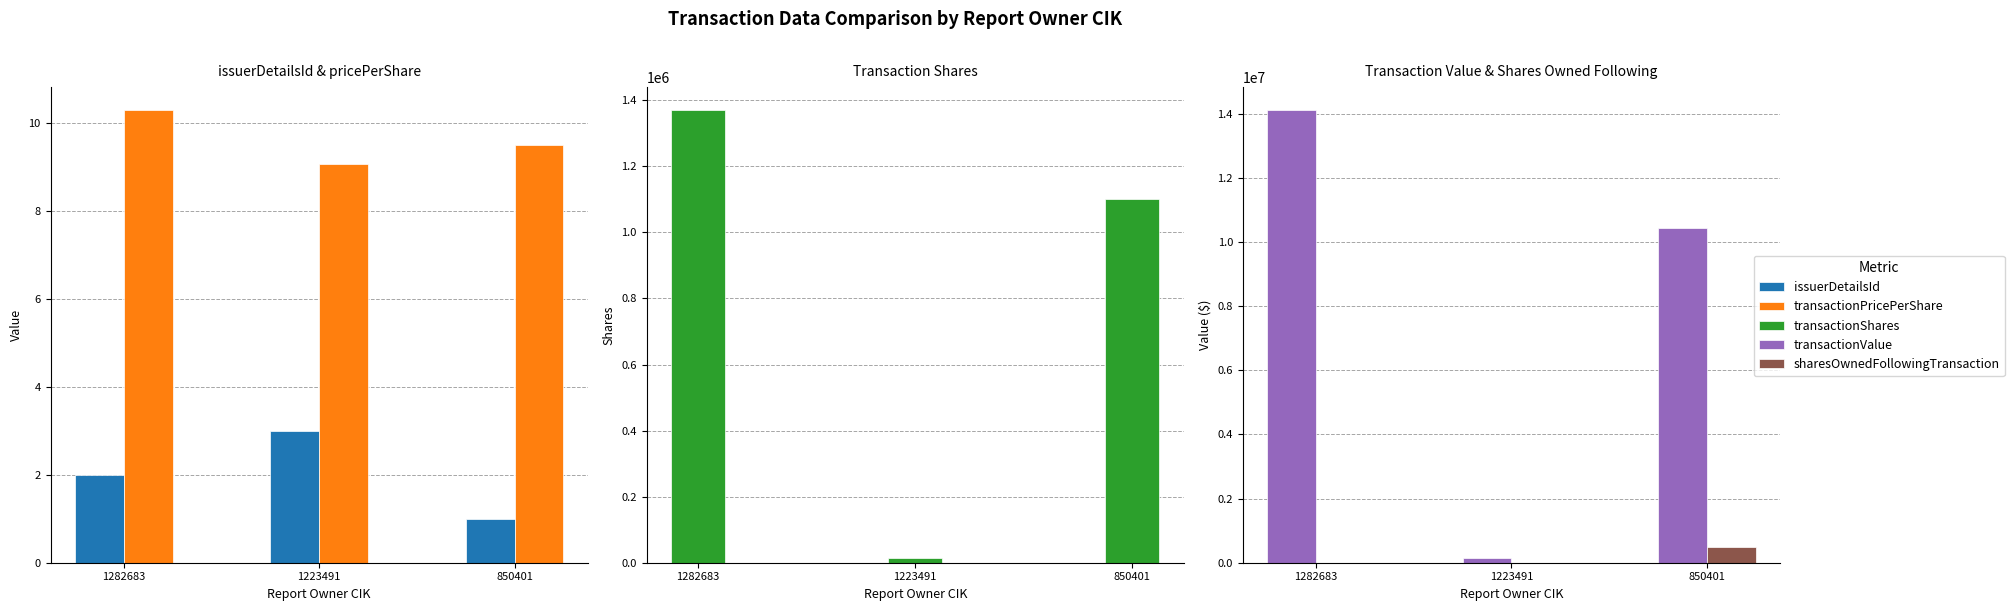

How many categories are shown in the chart?

3